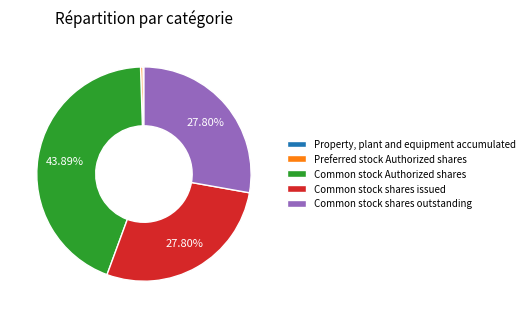

What is the largest slice in the pie chart?

Common stock Authorized shares